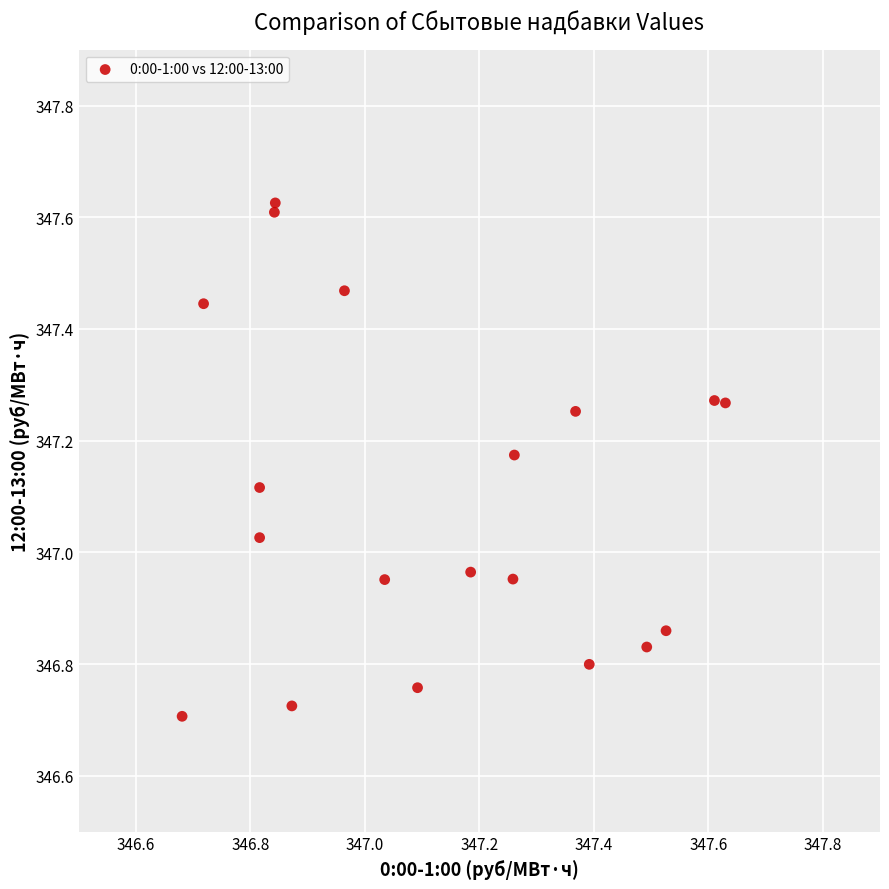

What is the range of X values (max minus min)?

0.9